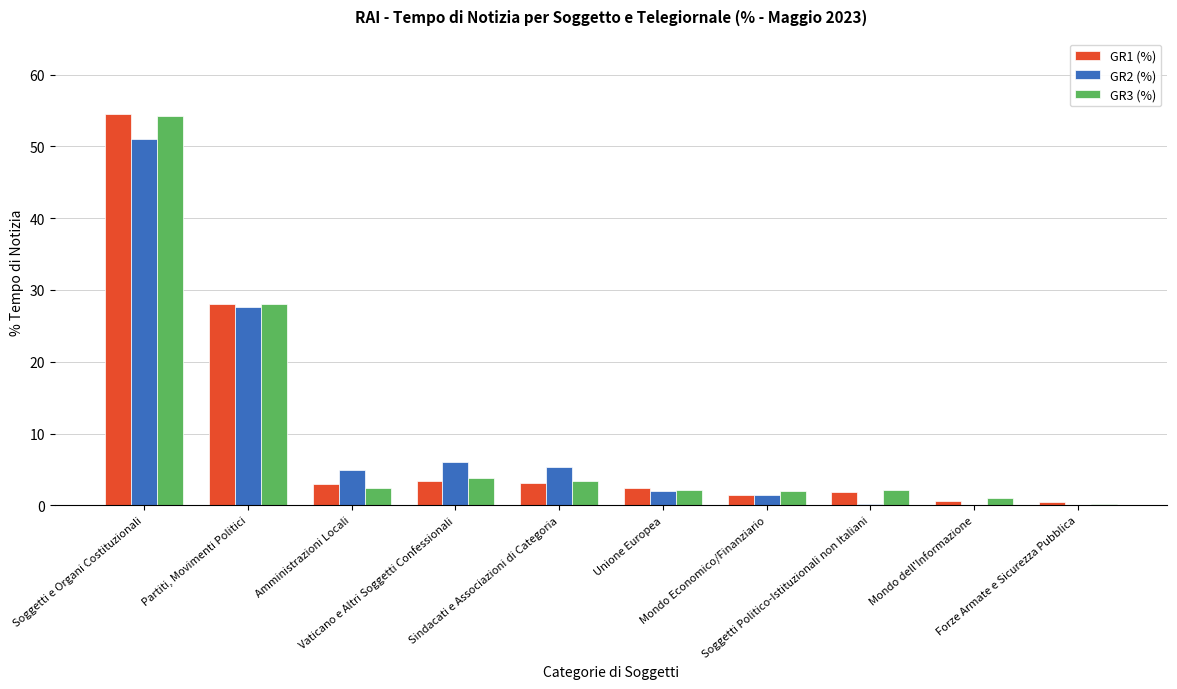

Which series has the widest spread of values?

GR1 (%)